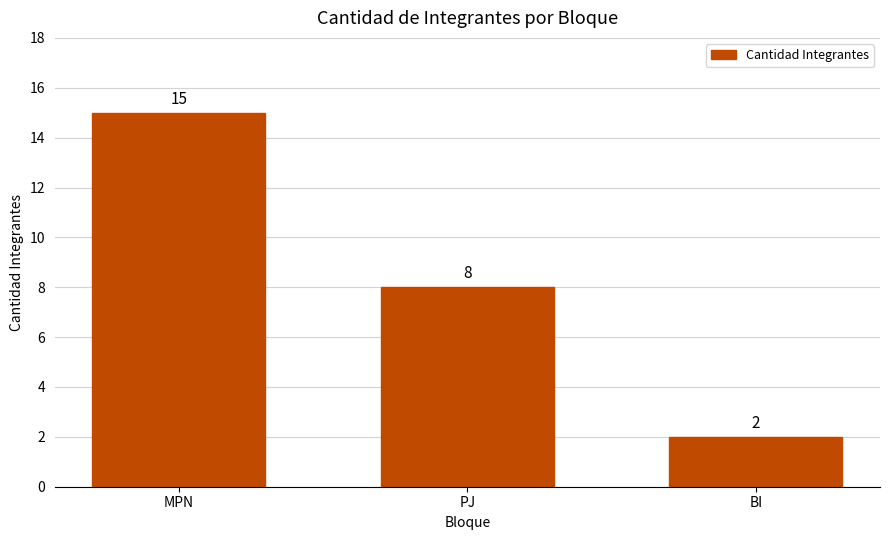

At which category does the chart reach its minimum across all series?

BI